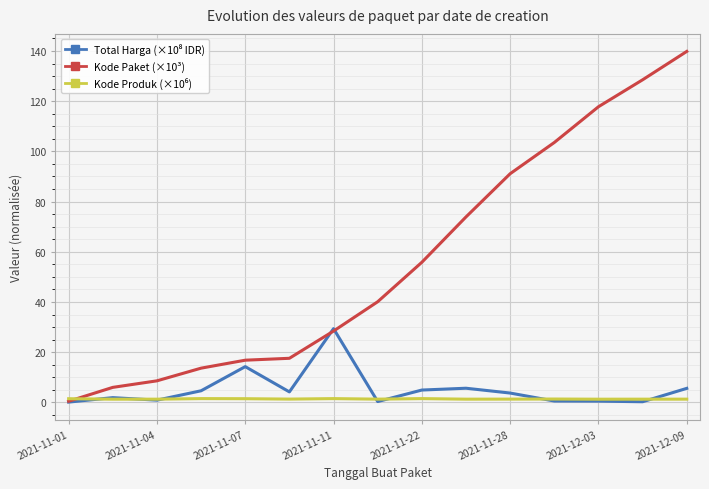

Which series has the largest total across all categories?

Kode Paket (×10³)